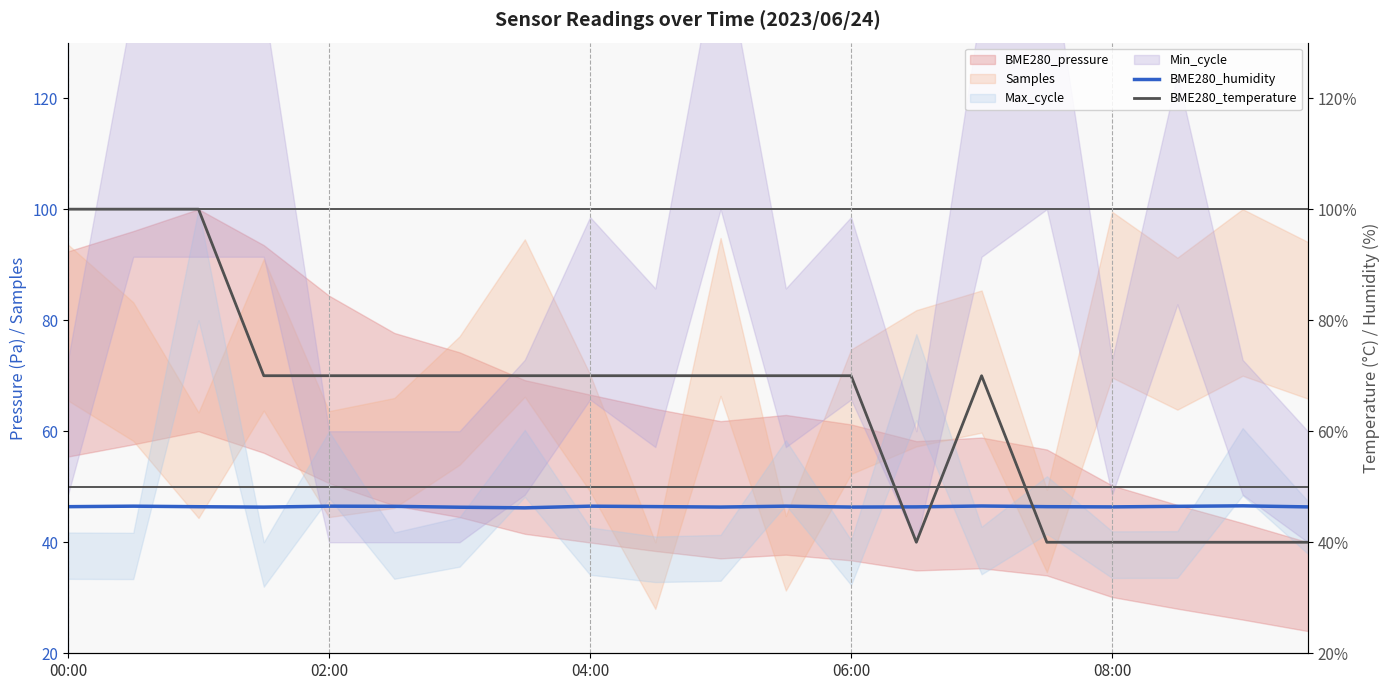

Where do BME280_temperature and BME280_humidity first cross each other?

12 and 13